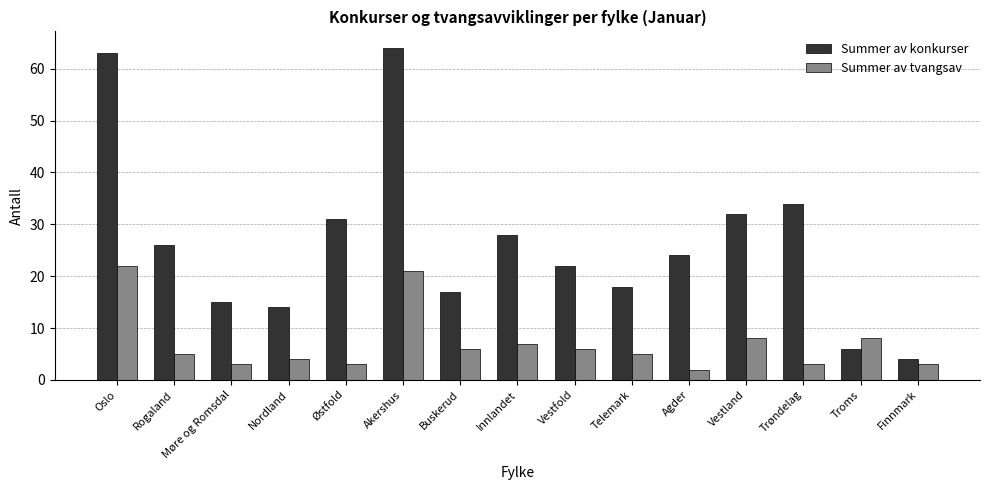

How many data points in Summer av konkurser are less than 24?

7